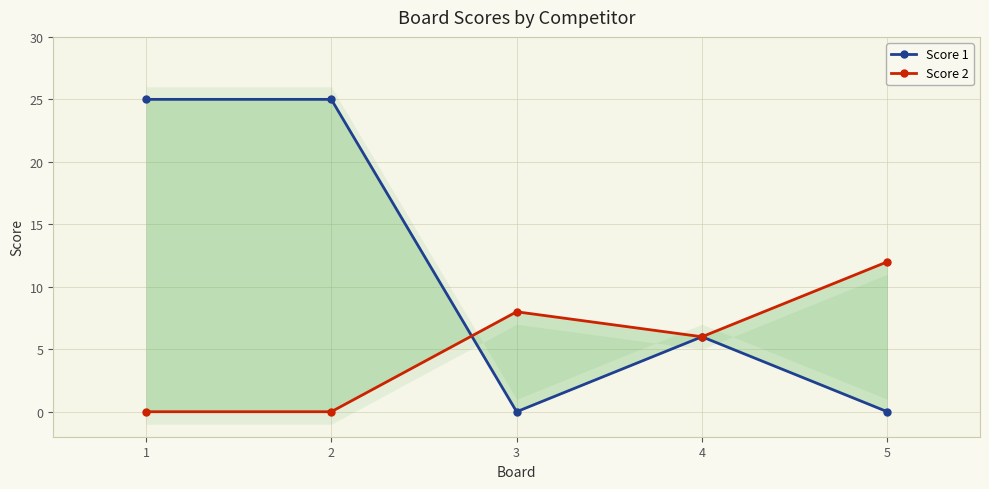

What are all the series names shown in the legend?

Score 1, Score 2